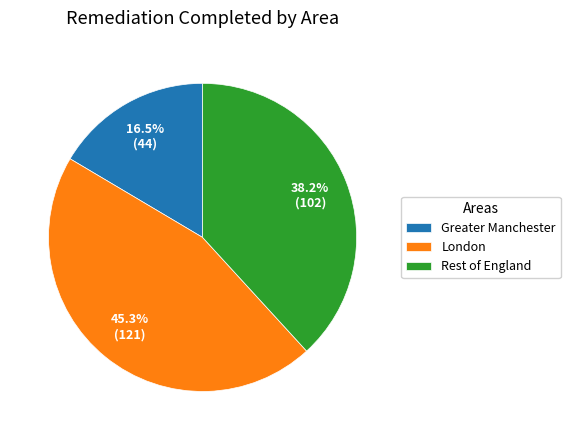

What portion of the pie excludes Greater Manchester?

83.5%